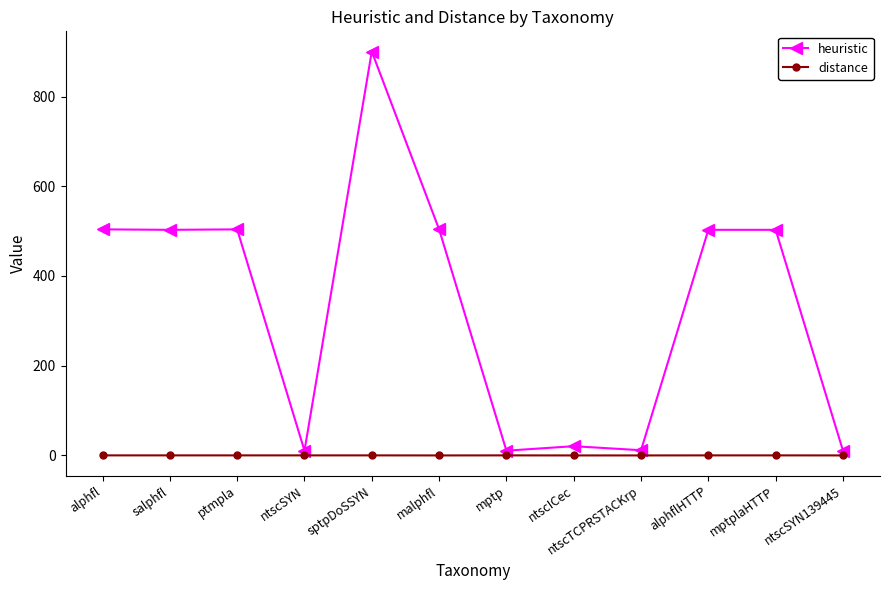

How many data points does each series have?

12